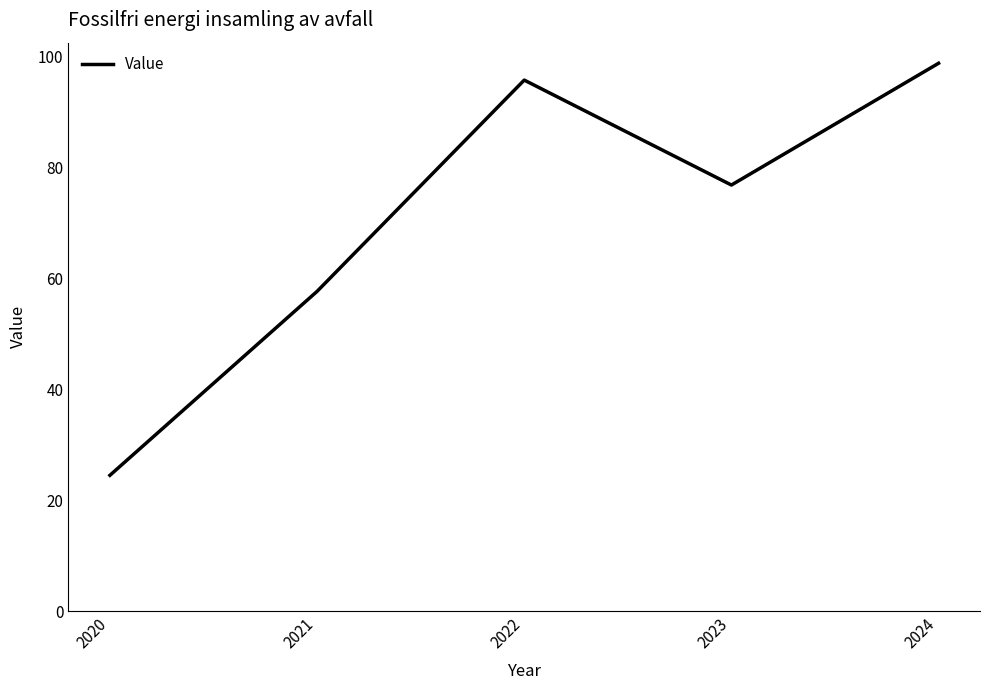

Which has a higher value, 2021 or 2023?

2023